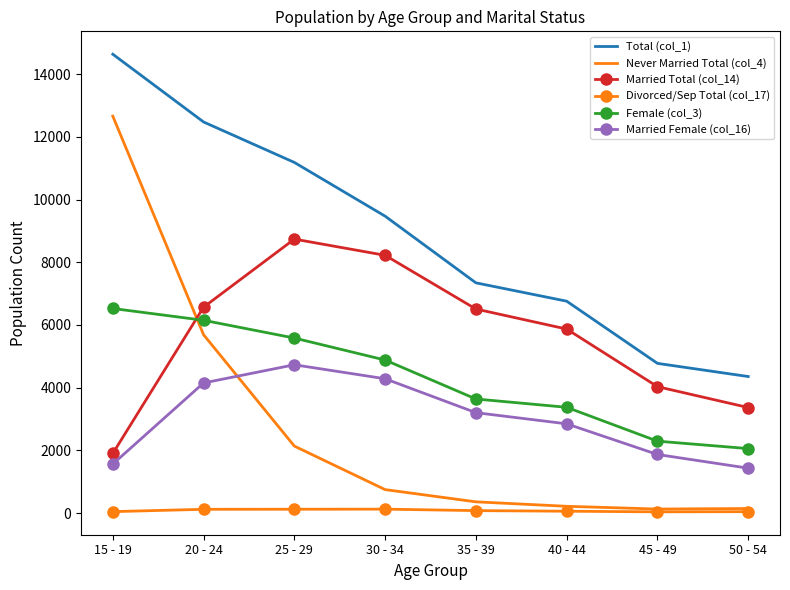

Rank the series by their maximum value, from highest to lowest.

Total (col_1), Never Married Total (col_4), Married Total (col_14), Female (col_3), Married Female (col_16), Divorced/Sep Total (col_17)